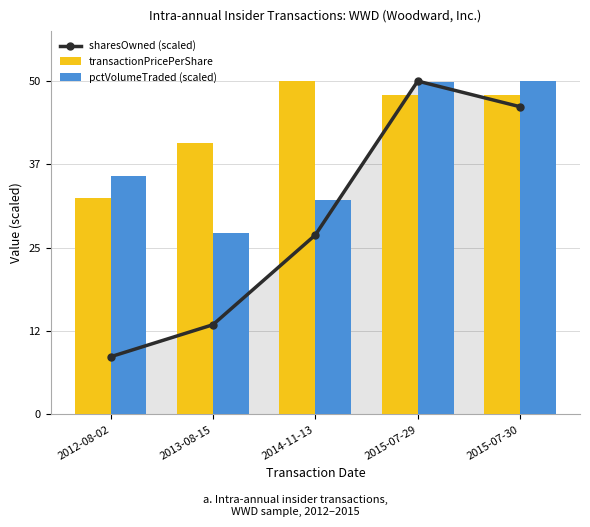

List the series in order of their peak value, lowest first.

sharesOwned (scaled), transactionPricePerShare, pctVolumeTraded (scaled)